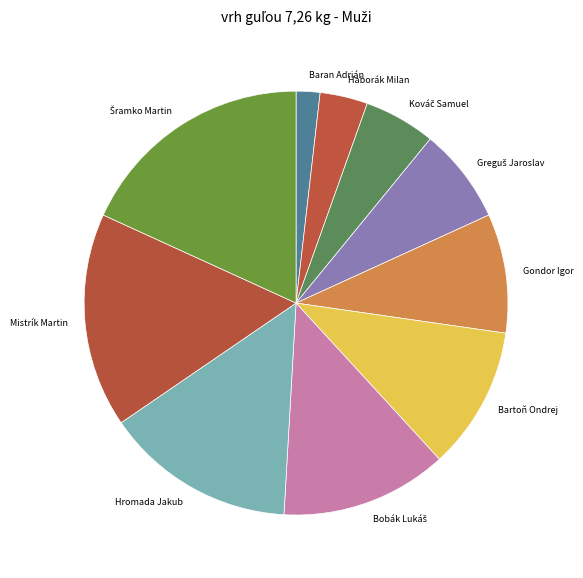

Which category has the smallest portion of the pie?

Baran Adrián